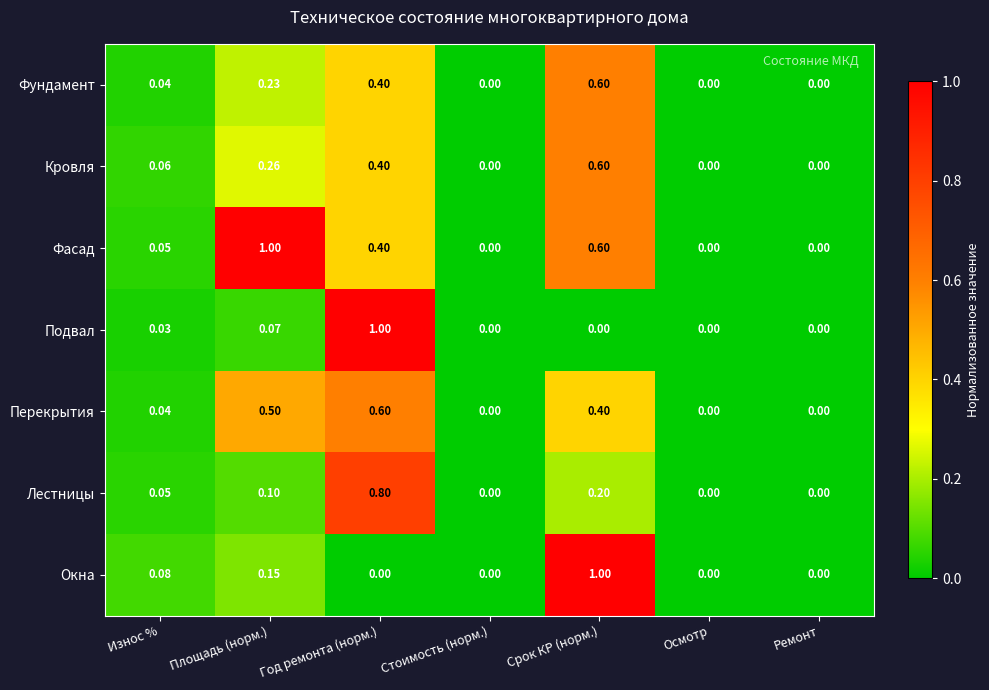

How many categories are shown in the chart?

7